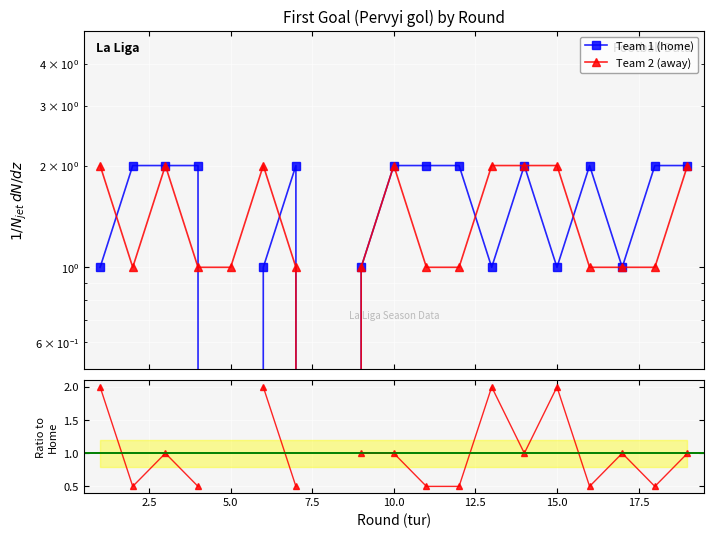

What is the difference between the maximum and minimum values in the Team 2 (away) series?

2.0